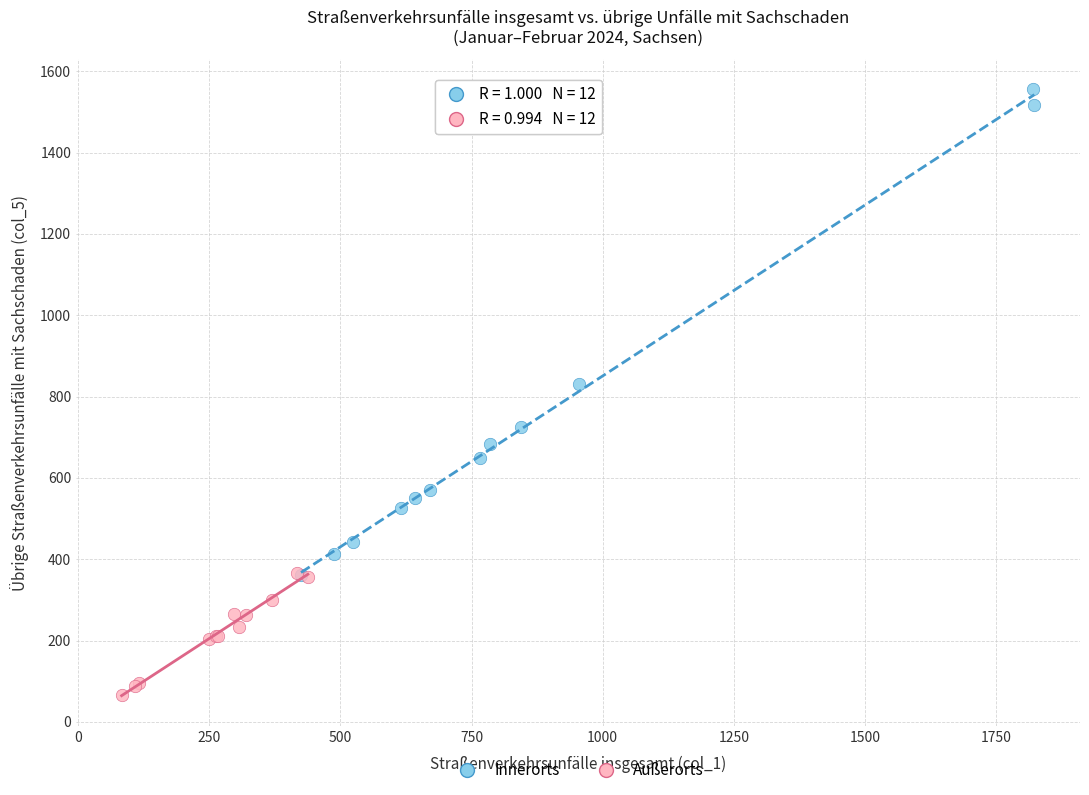

Which series reaches the maximum Y coordinate?

Innerorts